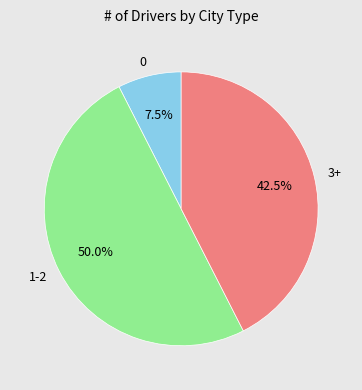

How many segments does this pie chart have?

3